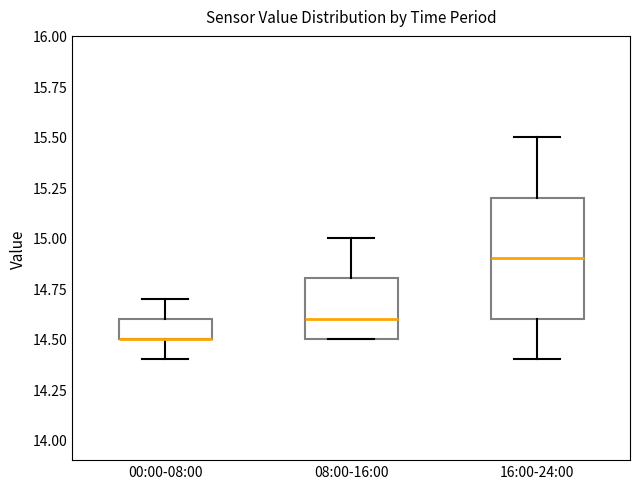

Reading left to right, transcribe this box plot: for each box, give where its median line is, the range the box spans, and where its two whiskers end, as read against the y-axis. The values are not printed on the chart, so give them approximately, as read against the axis.

00:00-08:00: median 14.5 (drawn on the box's lower edge), box 14.5 to 14.6, whiskers 14.4 to 14.7
08:00-16:00: median 14.6, box 14.5 to 14.8, whiskers 14.5 to 15.0
16:00-24:00: median 14.9, box 14.6 to 15.2, whiskers 14.4 to 15.5